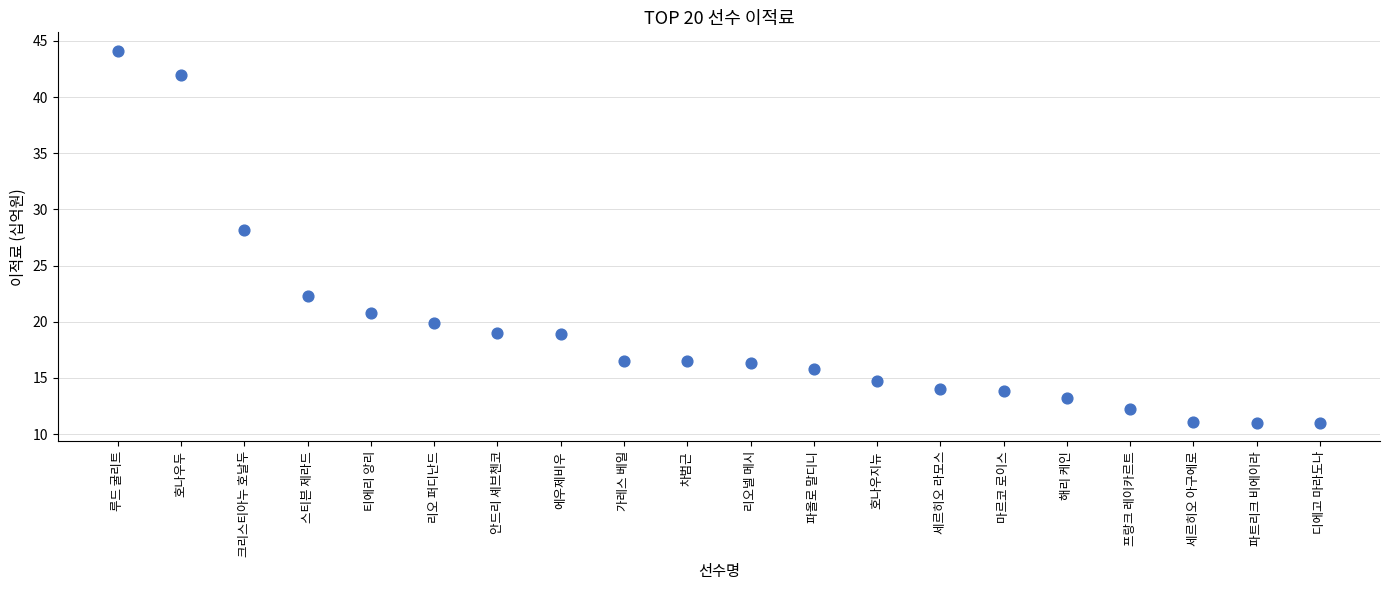

What Y value in the scatter plot is closest to 27?

28.2